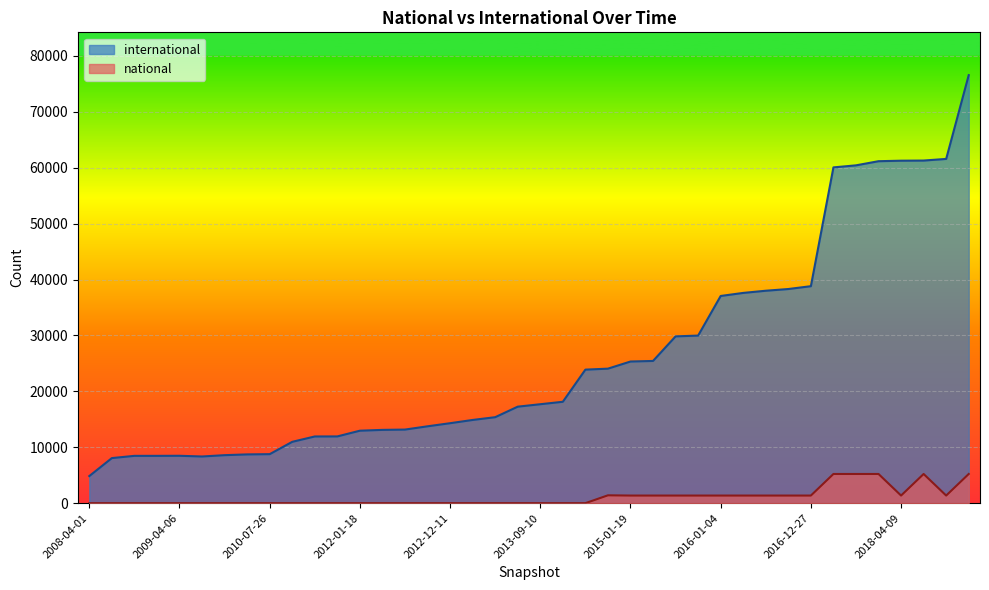

In national, how many points are higher than both neighbors (excluding endpoints)?

2